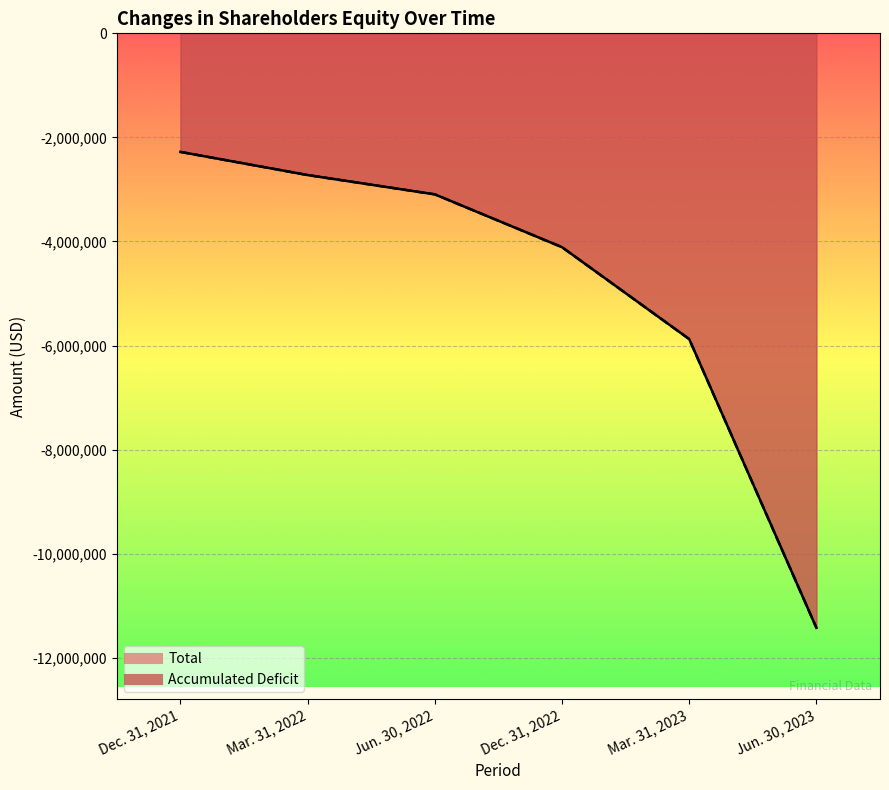

Reading left to right, extract all data points from this chart.

Accumulated Deficit: -2278006	-2722991	-3094301	-4109205	-5875962	-11424616
Total: -2278322	-2723307	-3094617	-4109521	-5876278	-11424932